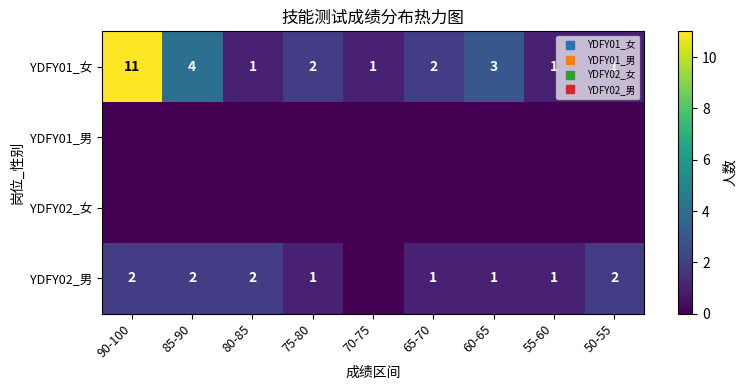

Rank the series at 55-60 from lowest to highest value.

YDFY01_男, YDFY02_女, YDFY01_女, YDFY02_男